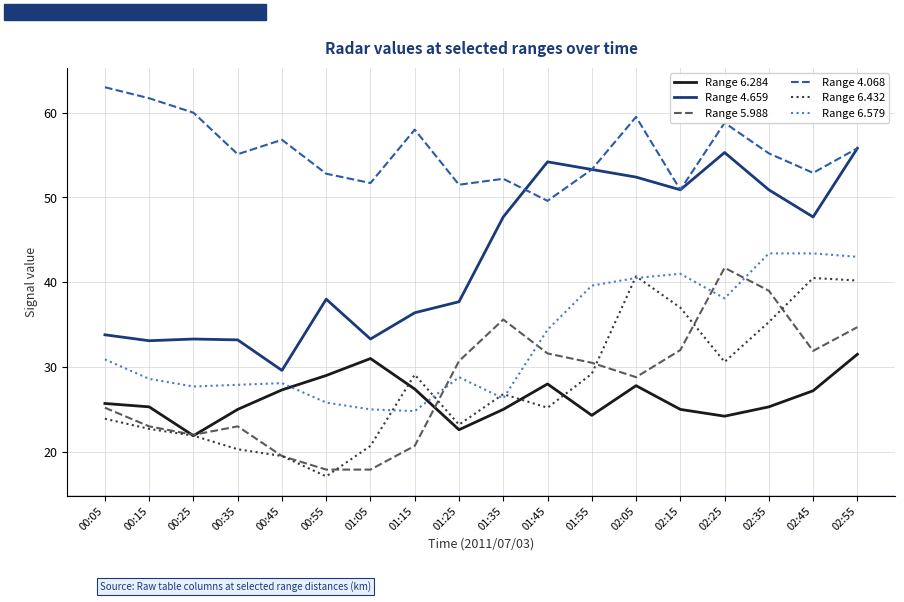

Which series has the largest total across all categories?

Range 4.068